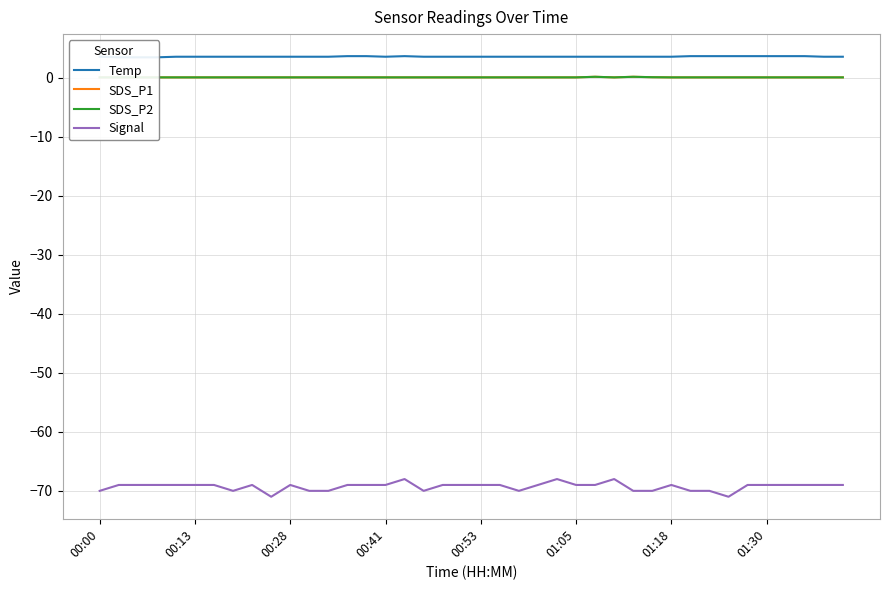

True or false: SDS_P2 and Signal cross at least once.

False